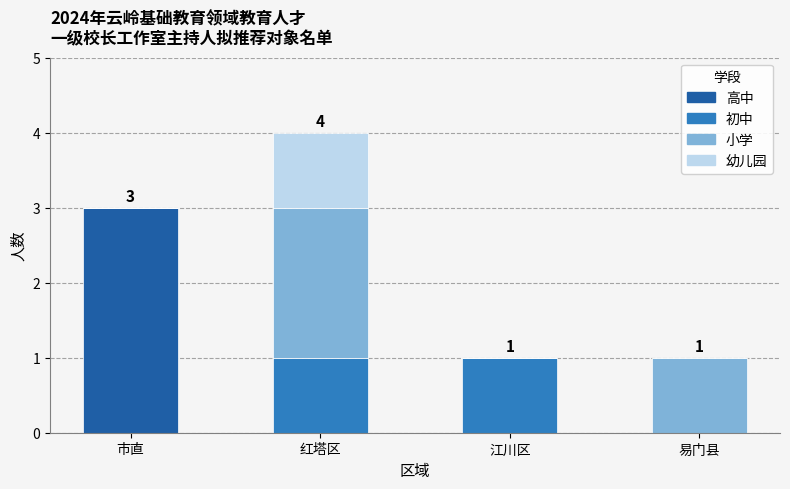

What are all the series names shown in the legend?

高中, 初中, 小学, 幼儿园